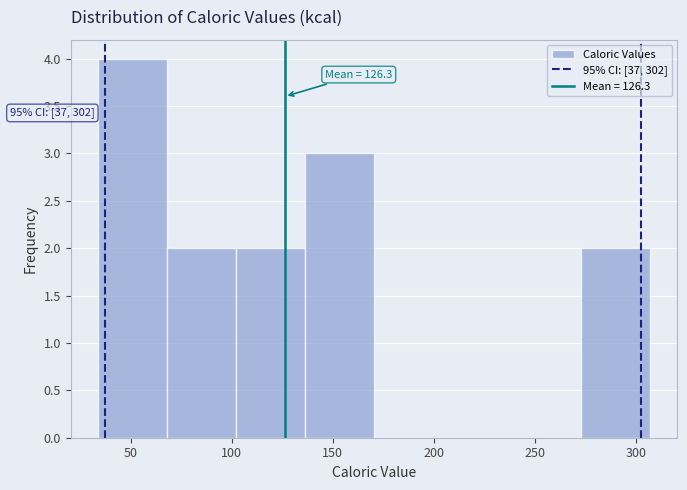

Which range on the x-axis has the tallest bar?

35 to 70